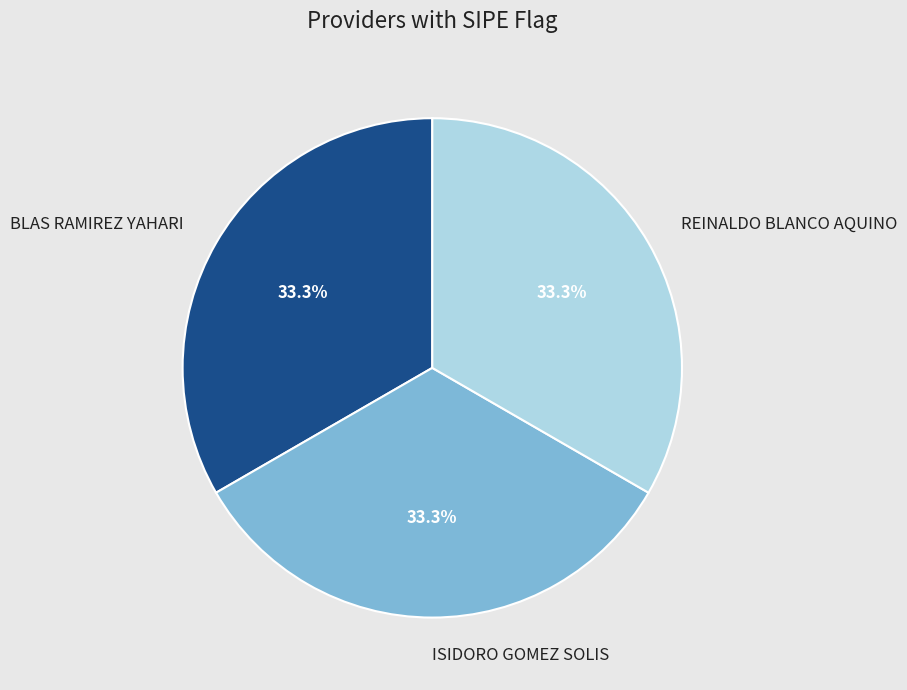

Combined, what portion of the pie is ISIDORO GOMEZ SOLIS and BLAS RAMIREZ YAHARI?

66.7%